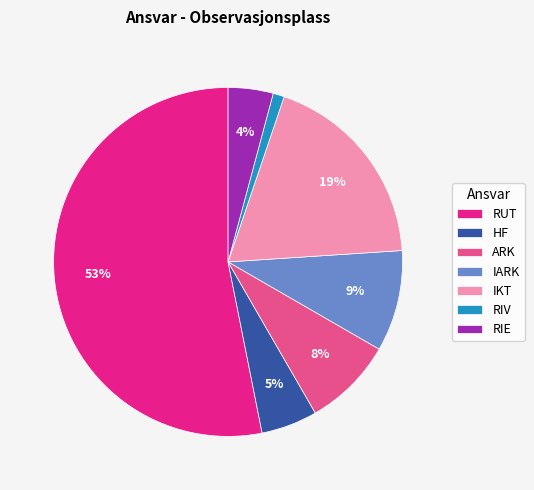

Rank the categories by value from highest to lowest.

RUT, IKT, IARK, ARK, HF, RIE, RIV